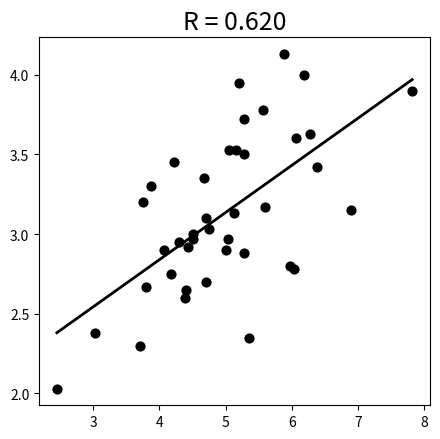

What is the range of X values (max minus min)?

5.4